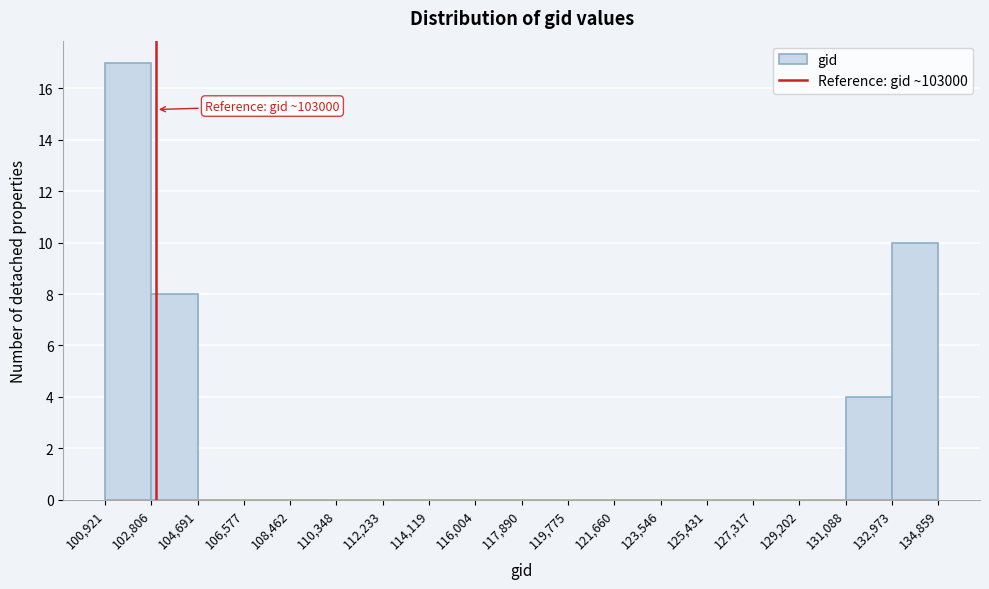

Over which range of the x-axis is the bar tallest?

100,921 to 102,806